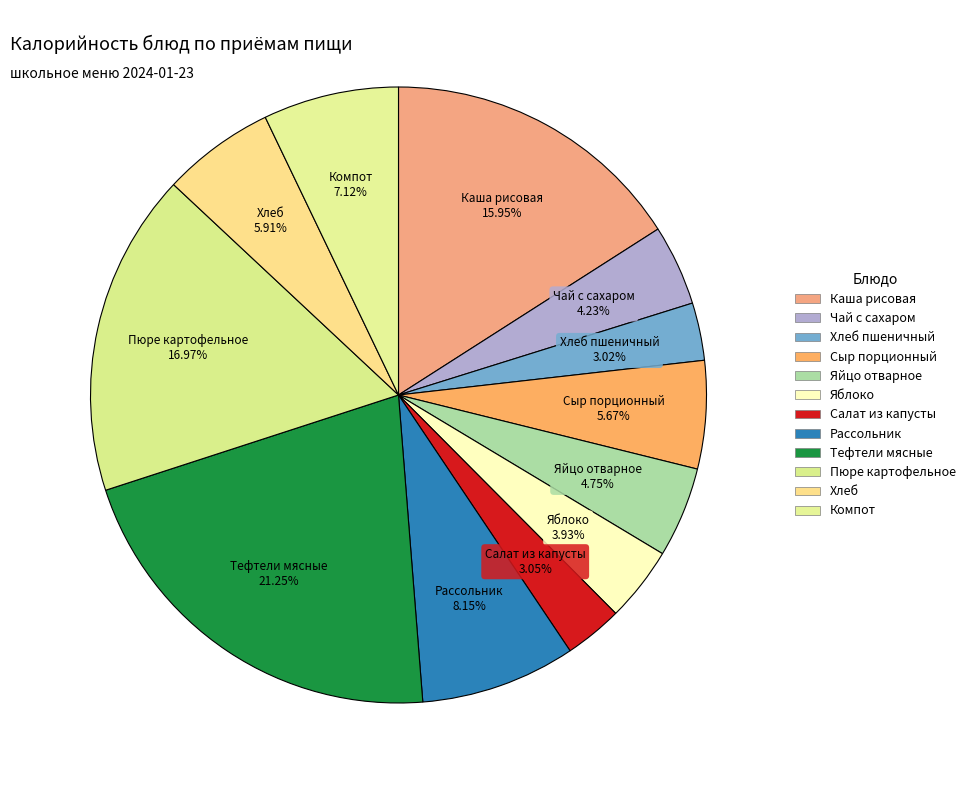

Count the number of slices in the pie.

12